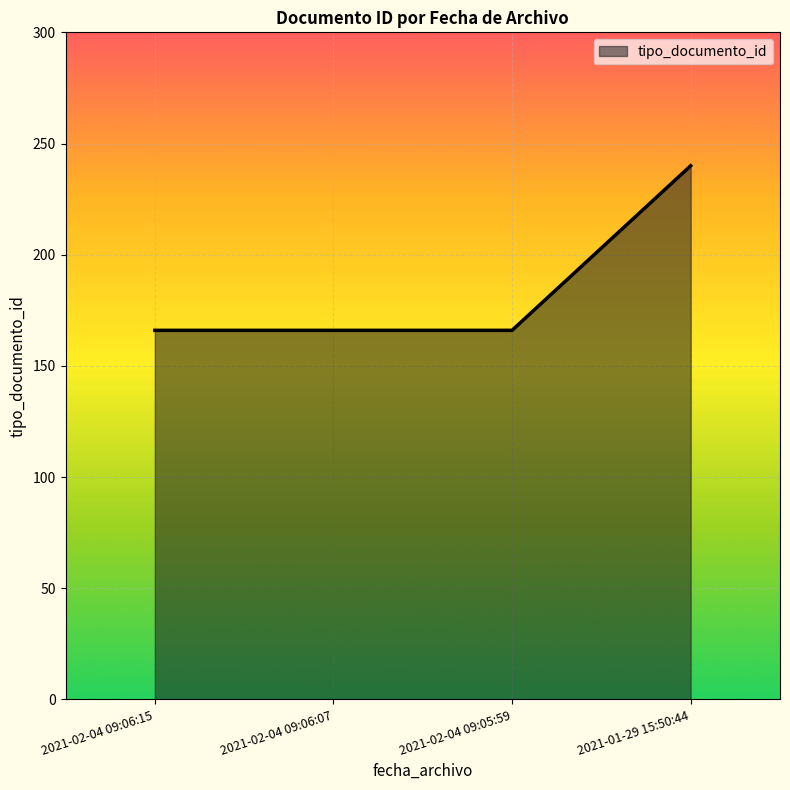

Reading left to right, extract all data points from this chart.

2021-02-04 09:06:15=166	2021-02-04 09:06:07=166	2021-02-04 09:05:59=166	2021-01-29 15:50:44=240